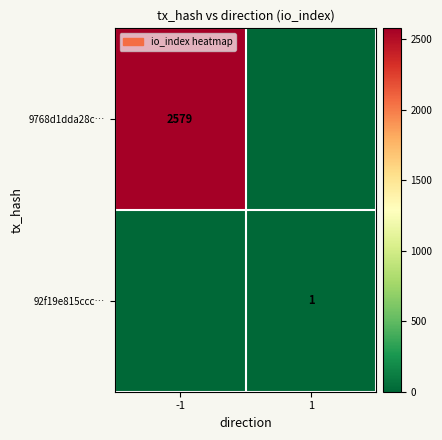

The 92f19e815ccc… series shows 2 at 1. True or false?

False